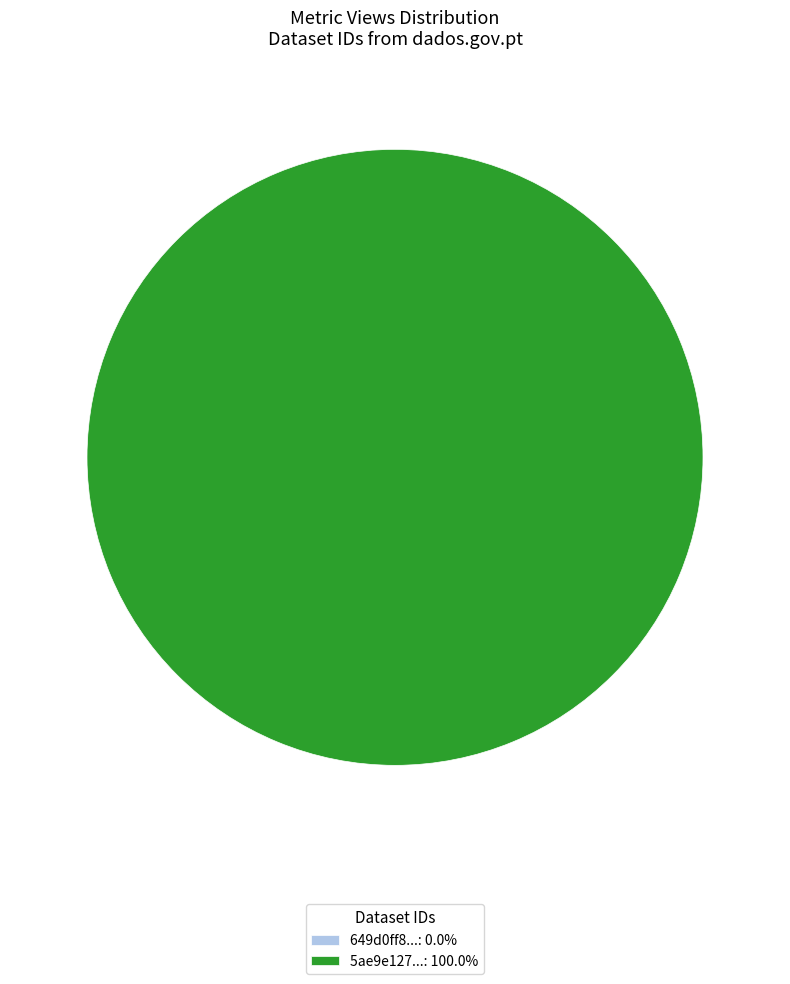

To the nearest percent, what is the difference between the largest and smallest slice percentages?

100%